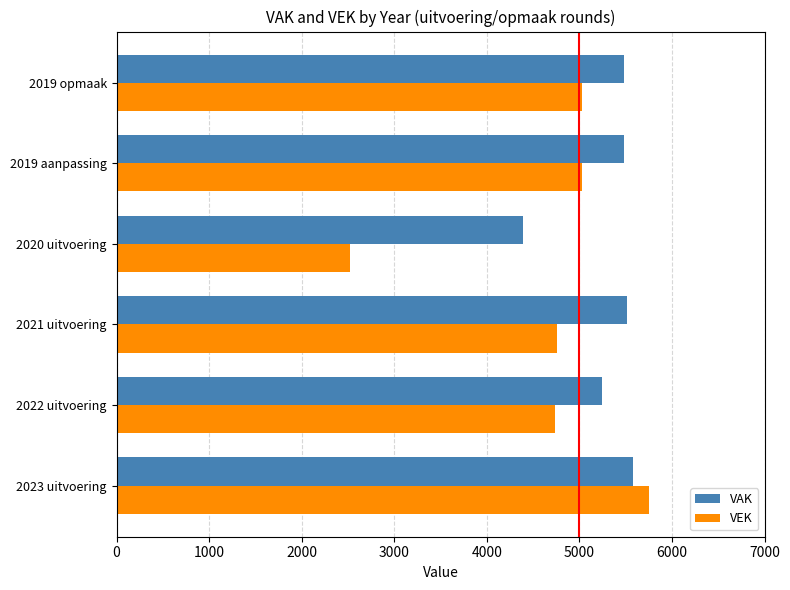

What is the difference between the second highest and minimum values in the VAK series?

1129